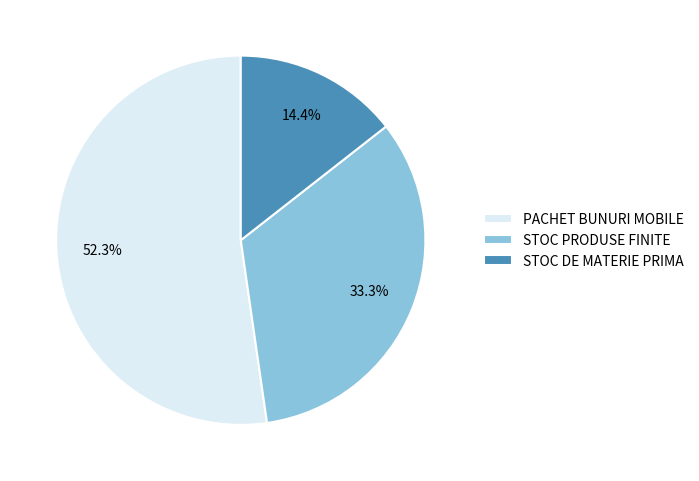

Rank the categories by value from lowest to highest.

STOC DE MATERIE PRIMA, STOC PRODUSE FINITE, PACHET BUNURI MOBILE